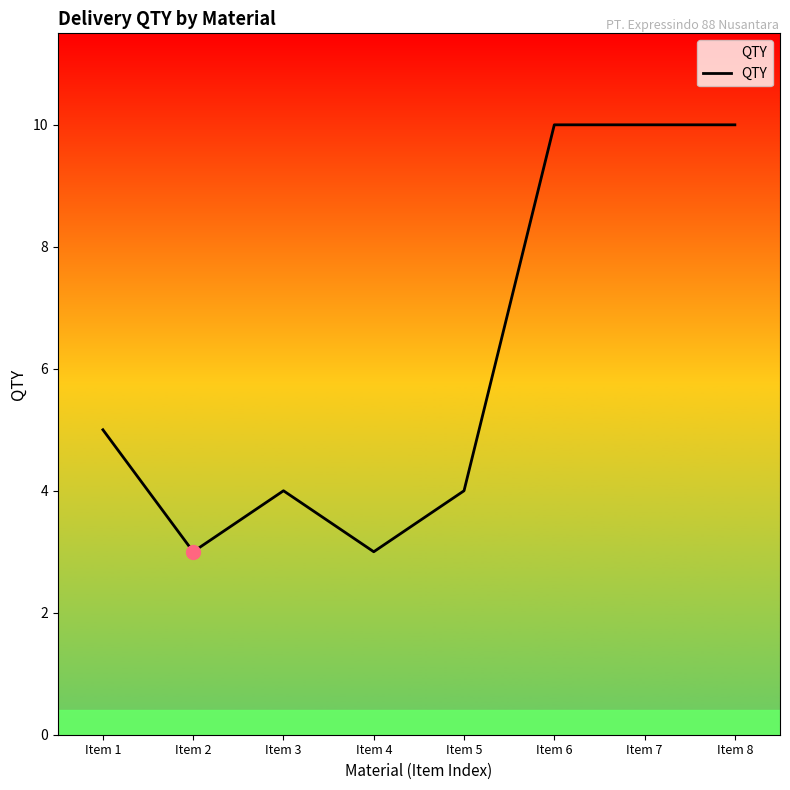

What is the smallest value displayed?

3